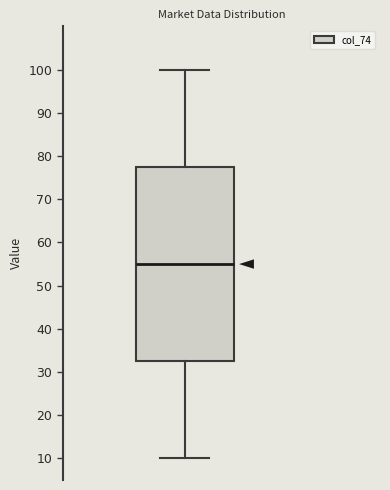

Read this box plot against the y-axis: the position of the median line, the range covered by the box, and the ends of both whiskers. The values are not printed on the chart, so give them approximately, as read against the axis.

median 55, box 33 to 78, whiskers 10 to 100